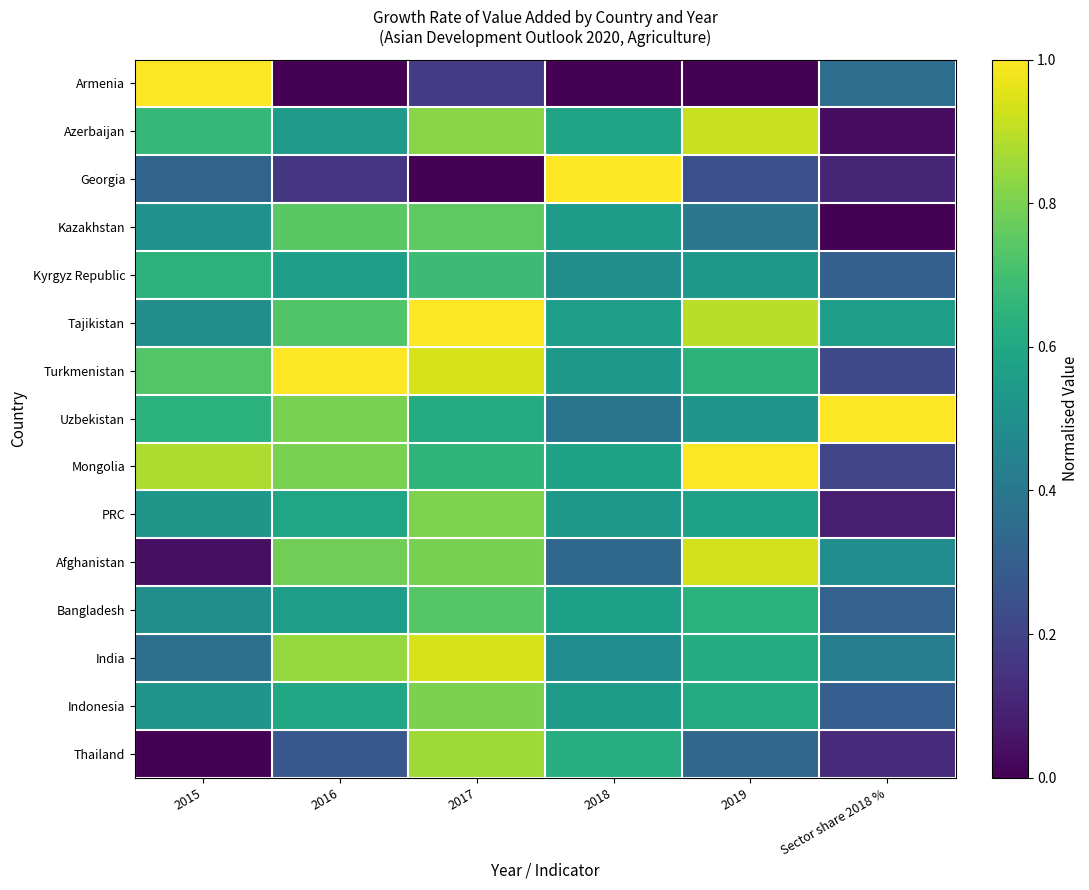

Which series has the widest spread of values?

Armenia